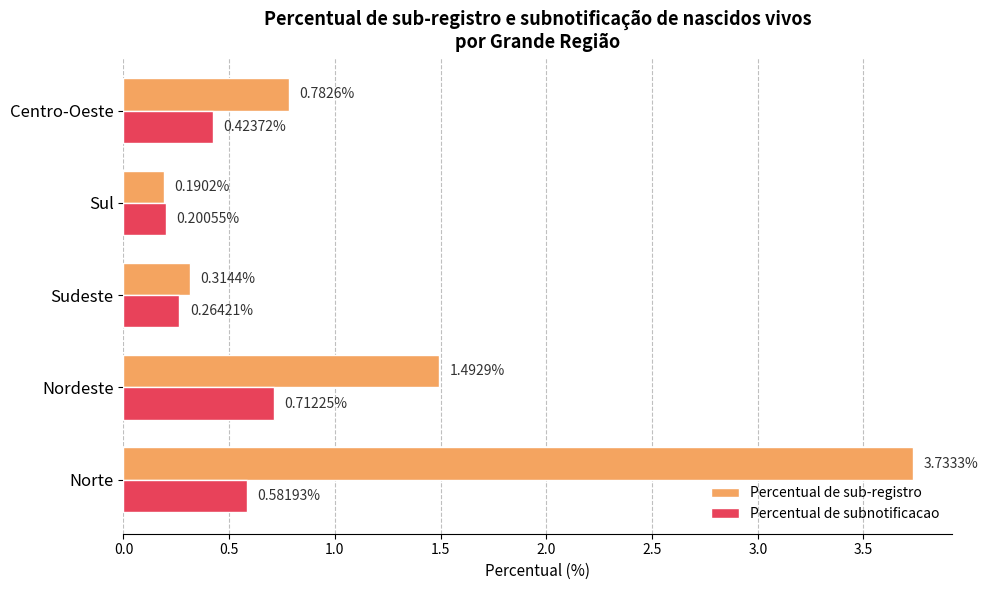

Which series has the largest range (max minus min)?

Percentual de sub-registro